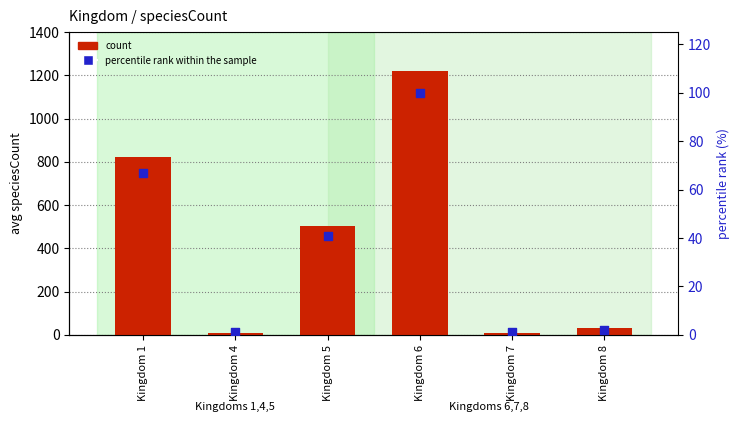

Which series has the largest total across all categories?

count